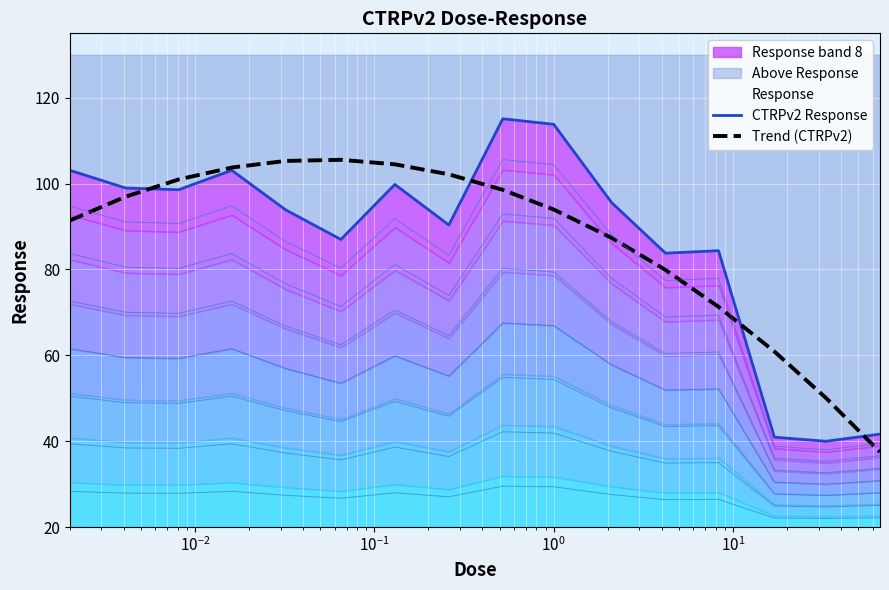

What is the highest value of the Trend (CTRPv2) series?

105.5